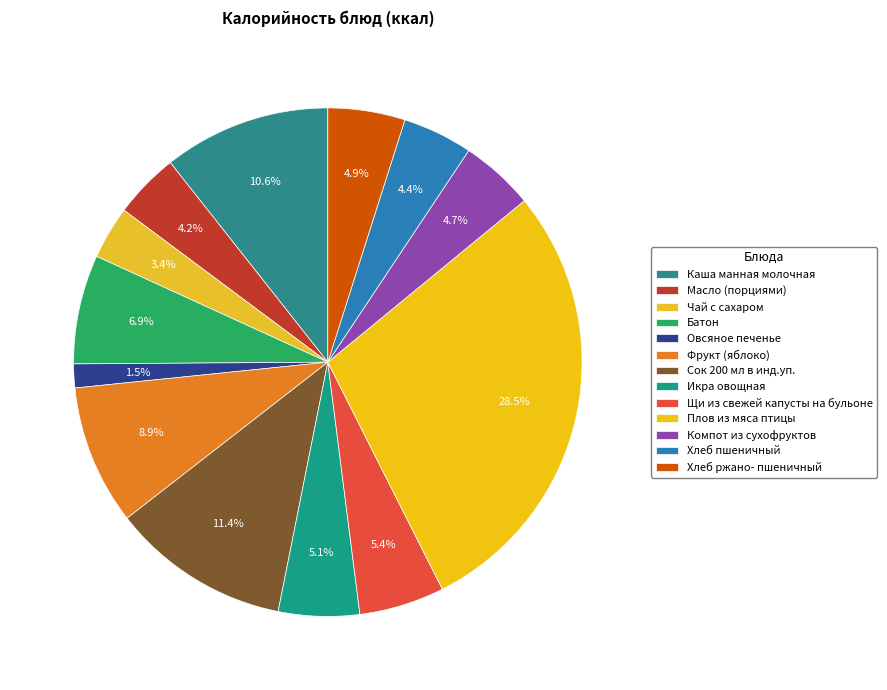

True or false: Хлеб ржано- пшеничный accounts for 5% of the total.

True